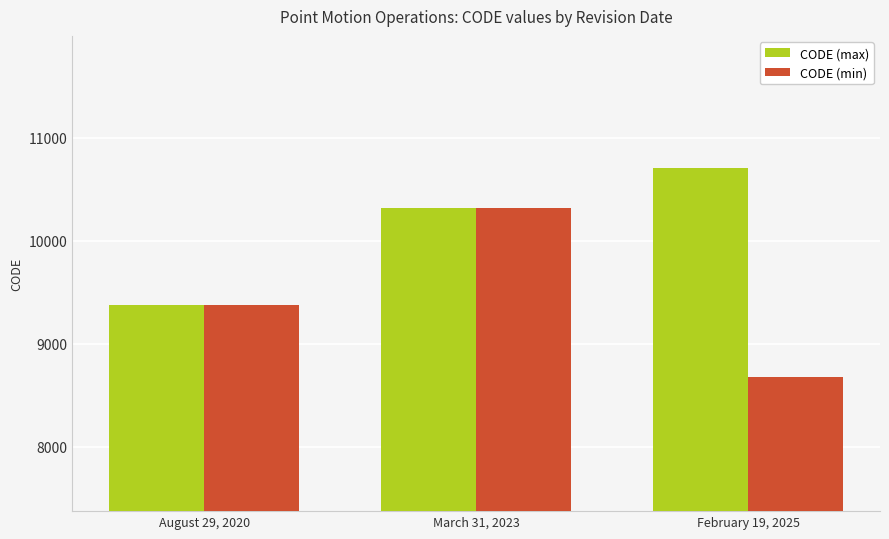

Reading right to left, list all the values displayed in this chart.

CODE (max): February 19, 2025=10707	March 31, 2023=10323	August 29, 2020=9375
CODE (min): February 19, 2025=8676	March 31, 2023=10323	August 29, 2020=9375